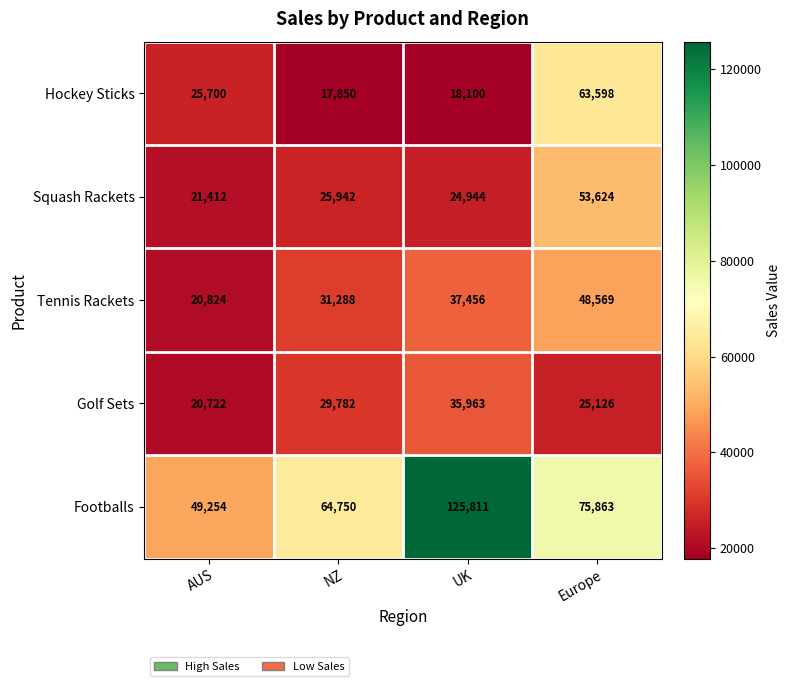

What is the difference between the maximum and minimum values in the Footballs series?

76557